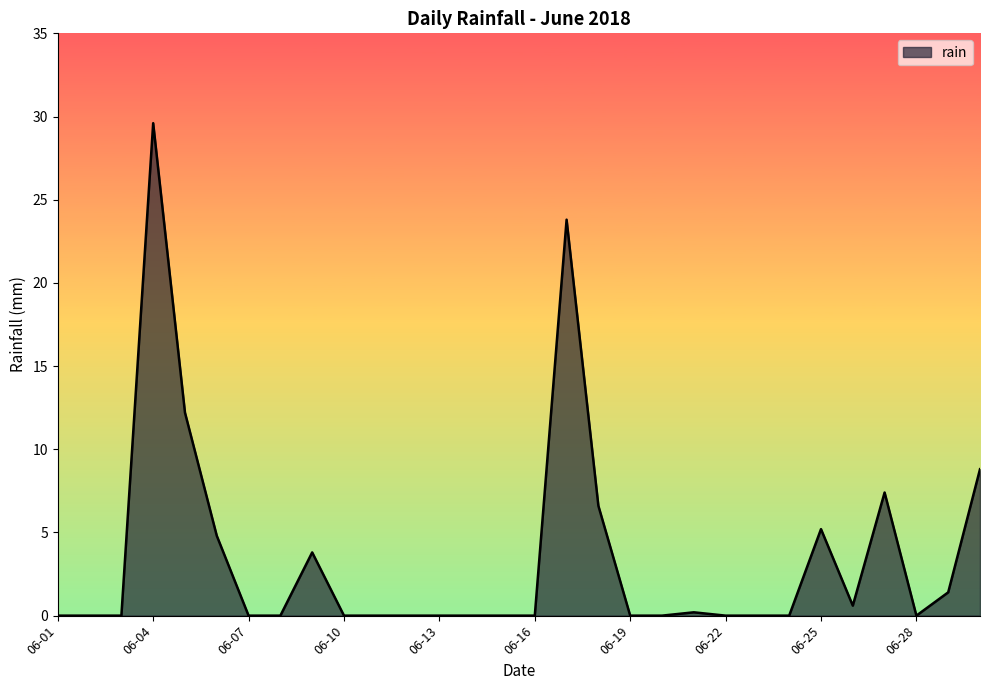

What is the maximum value shown in the chart?

29.6